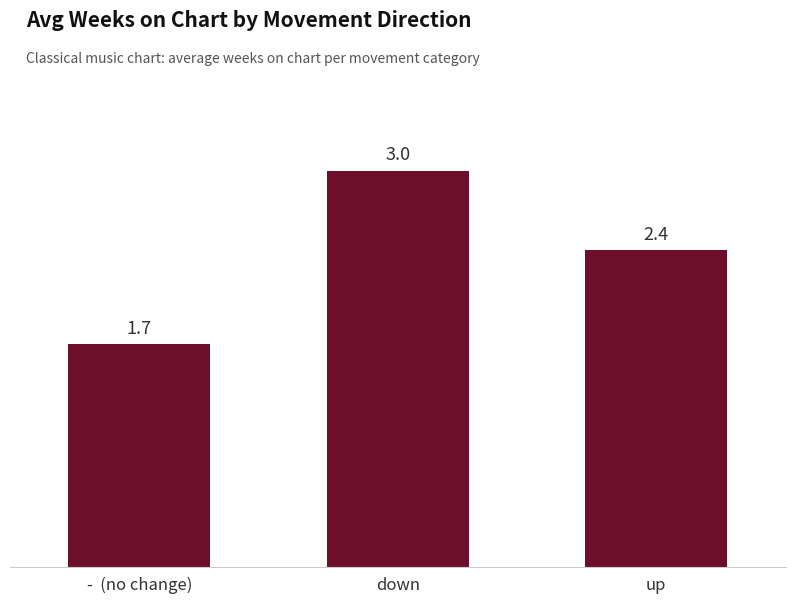

What is the value of the 2nd bar from the left?

3.0